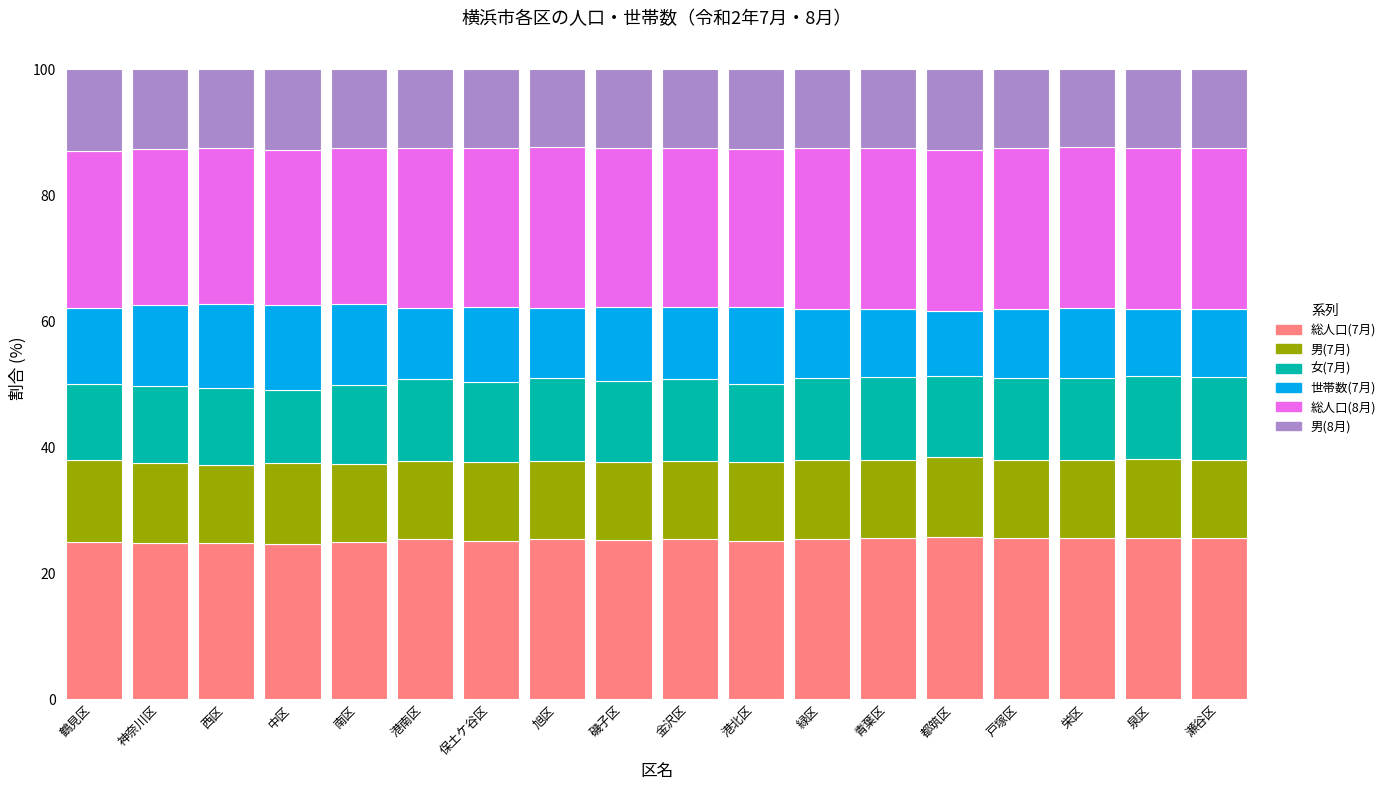

The value of 総人口(7月) at 瀬谷区 is 25.6. True or false?

True